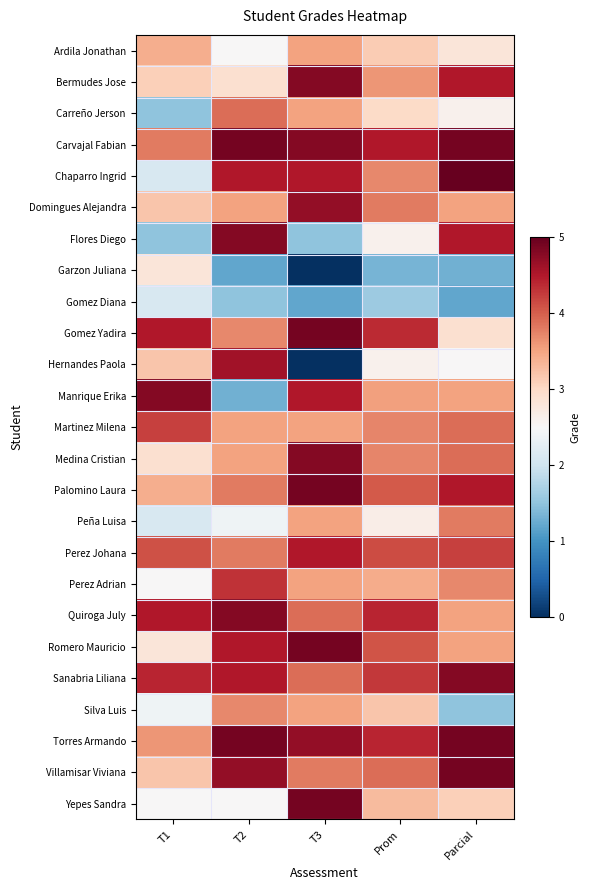

Reading right to left, extract all data points from this chart.

Ardila Jonathan: Parcial=2.8	Prom=3.1	T3=3.5	T2=2.5	T1=3.4
Bermudes Jose: Parcial=4.5	Prom=3.6	T3=4.8	T2=2.9	T1=3.1
Carreño Jerson: Parcial=2.6	Prom=3.0	T3=3.5	T2=3.9	T1=1.5
Carvajal Fabian: Parcial=4.9	Prom=4.5	T3=4.8	T2=4.9	T1=3.8
Chaparro Ingrid: Parcial=5.0	Prom=3.7	T3=4.5	T2=4.5	T1=2.1
Domingues Alejandra: Parcial=3.5	Prom=3.8	T3=4.7	T2=3.5	T1=3.2
Flores Diego: Parcial=4.5	Prom=2.6	T3=1.5	T2=4.8	T1=1.5
Garzon Juliana: Parcial=1.3	Prom=1.3	T3=0.0	T2=1.2	T1=2.8
Gomez Diana: Parcial=1.2	Prom=1.6	T3=1.2	T2=1.5	T1=2.1
Gomez Yadira: Parcial=2.9	Prom=4.4	T3=4.9	T2=3.7	T1=4.5
Hernandes Paola: Parcial=2.5	Prom=2.6	T3=0.0	T2=4.6	T1=3.2
Manrique Erika: Parcial=3.5	Prom=3.5	T3=4.5	T2=1.3	T1=4.8
Martinez Milena: Parcial=3.9	Prom=3.7	T3=3.5	T2=3.5	T1=4.2
Medina Cristian: Parcial=3.9	Prom=3.7	T3=4.8	T2=3.5	T1=2.9
Palomino Laura: Parcial=4.5	Prom=4.0	T3=4.9	T2=3.8	T1=3.4
Peña Luisa: Parcial=3.8	Prom=2.7	T3=3.5	T2=2.4	T1=2.1
Perez Johana: Parcial=4.2	Prom=4.1	T3=4.5	T2=3.8	T1=4.1
Perez Adrian: Parcial=3.7	Prom=3.4	T3=3.5	T2=4.3	T1=2.5
Quiroga July: Parcial=3.5	Prom=4.4	T3=3.9	T2=4.8	T1=4.5
Romero Mauricio: Parcial=3.5	Prom=4.1	T3=4.9	T2=4.5	T1=2.8
Sanabria Liliana: Parcial=4.8	Prom=4.3	T3=3.9	T2=4.5	T1=4.4
Silva Luis: Parcial=1.5	Prom=3.2	T3=3.5	T2=3.7	T1=2.4
Torres Armando: Parcial=4.9	Prom=4.4	T3=4.7	T2=4.9	T1=3.6
Villamisar Viviana: Parcial=4.9	Prom=3.9	T3=3.8	T2=4.7	T1=3.2
Yepes Sandra: Parcial=3.1	Prom=3.3	T3=4.9	T2=2.5	T1=2.5